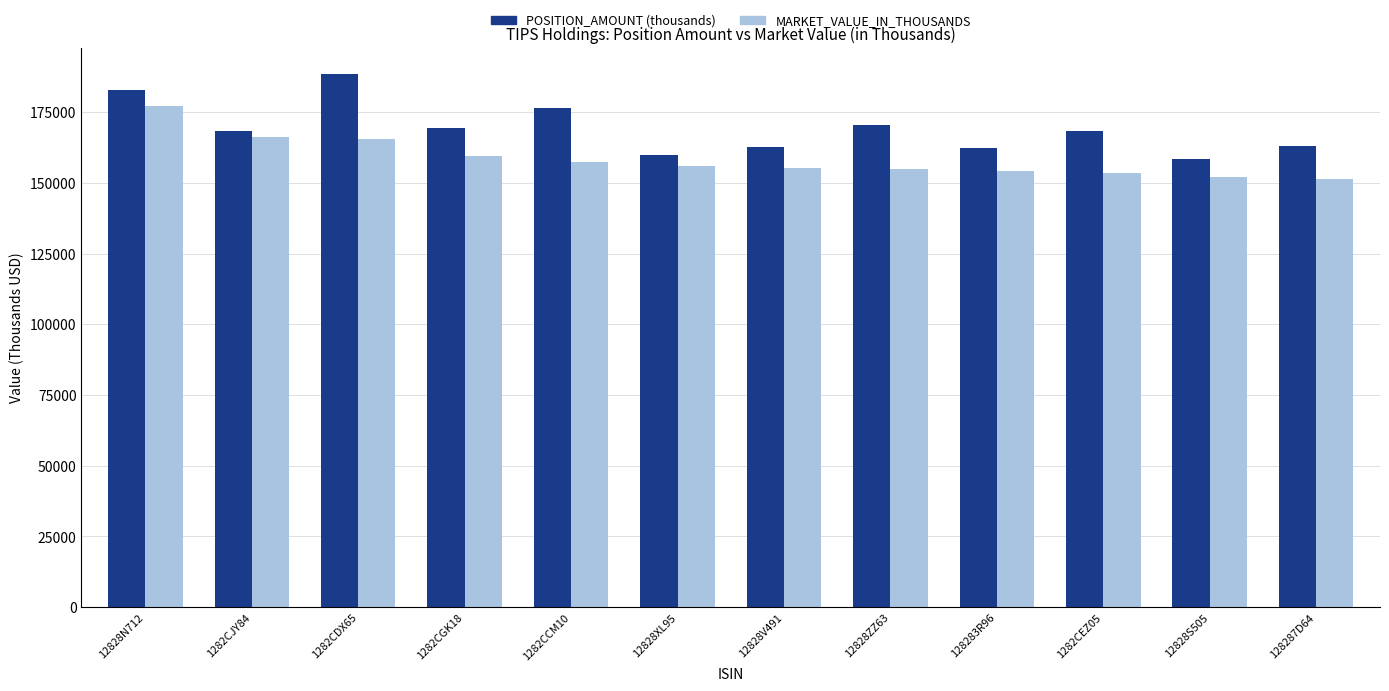

How many categories are shown in the chart?

12